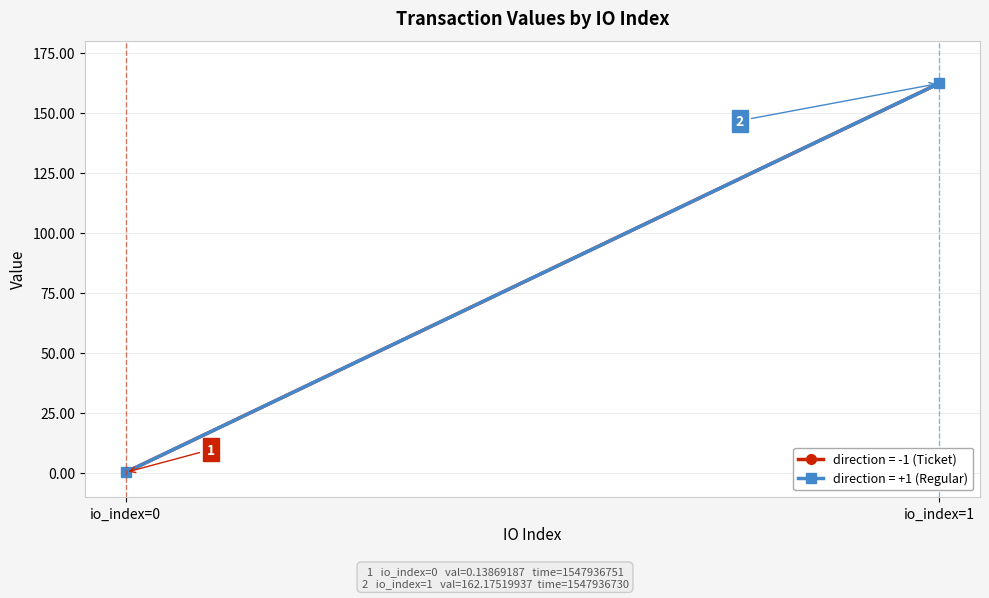

What is the value of the value (direction=+1) point at the 2nd from the left?

162.2